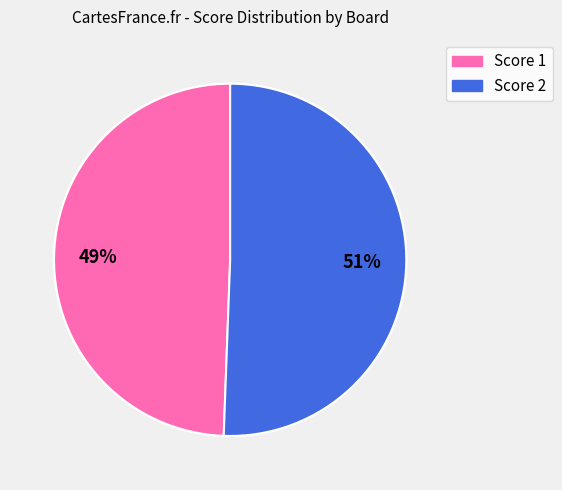

Is it true that Board 5 is 33% of the pie?

False